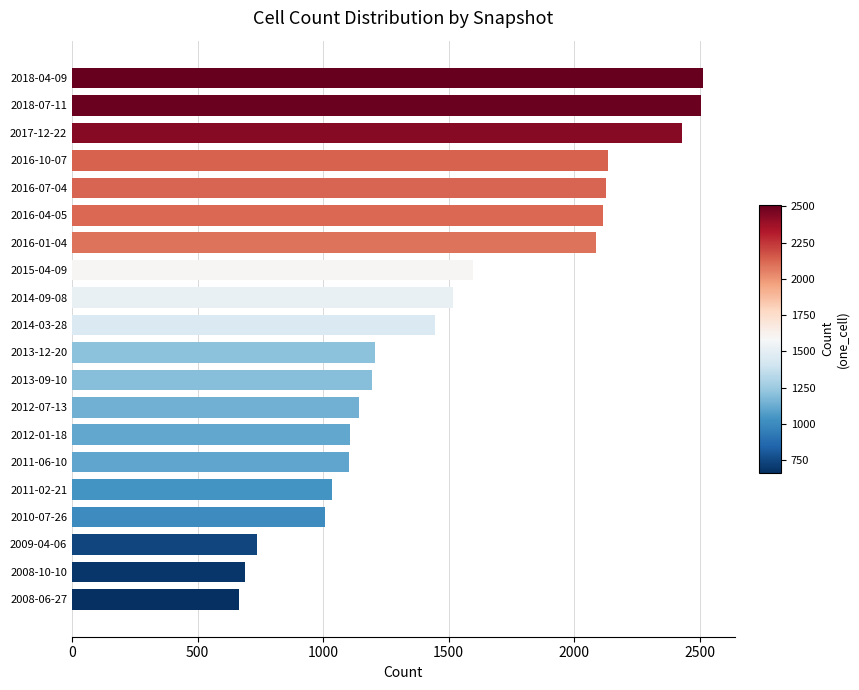

What is the difference between the maximum and second lowest values?

1826